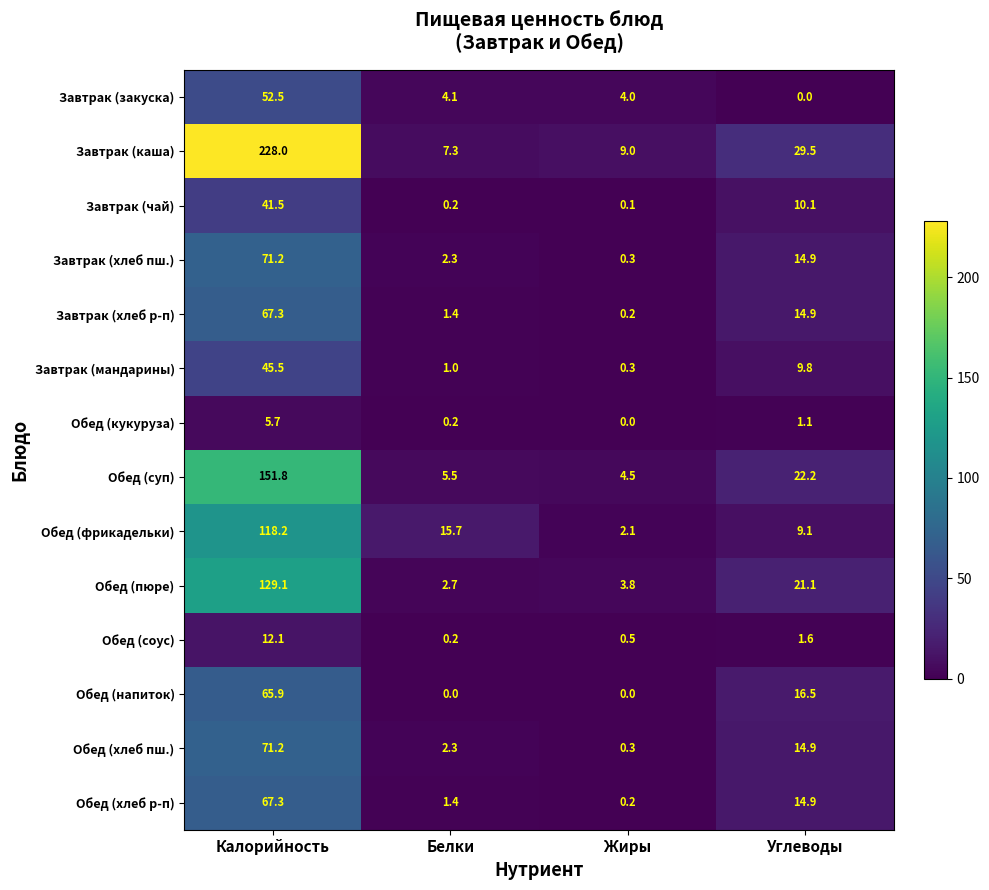

At which label is Обед (кукуруза) closest to 2?

Углеводы